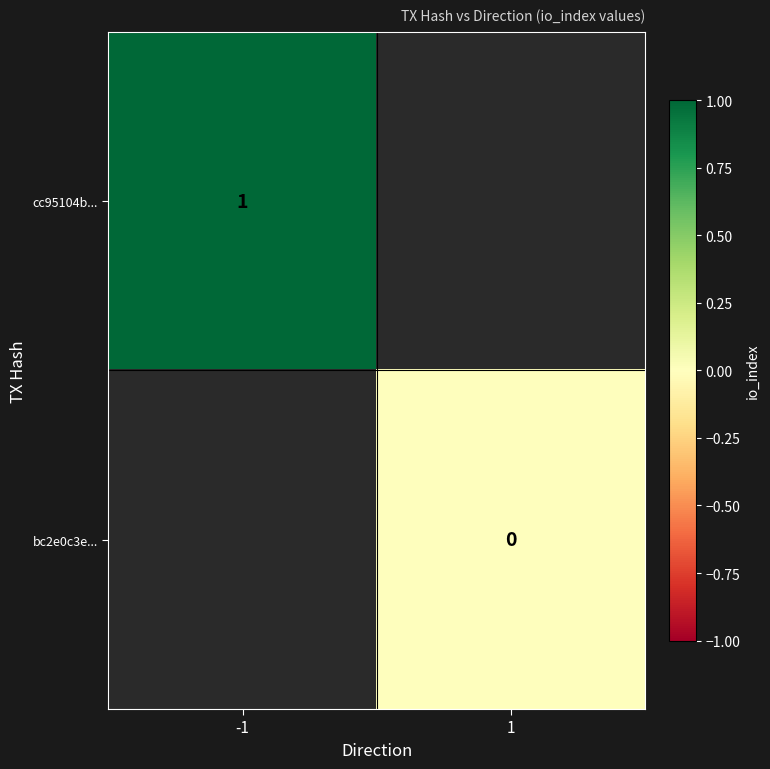

Is the value of cc95104b... at -1 greater than the value of bc2e0c3e... at 1?

Yes